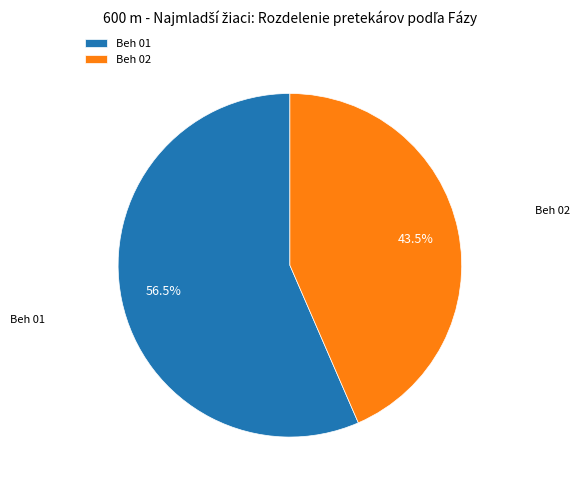

To the nearest percent, what is the average slice percentage?

50%